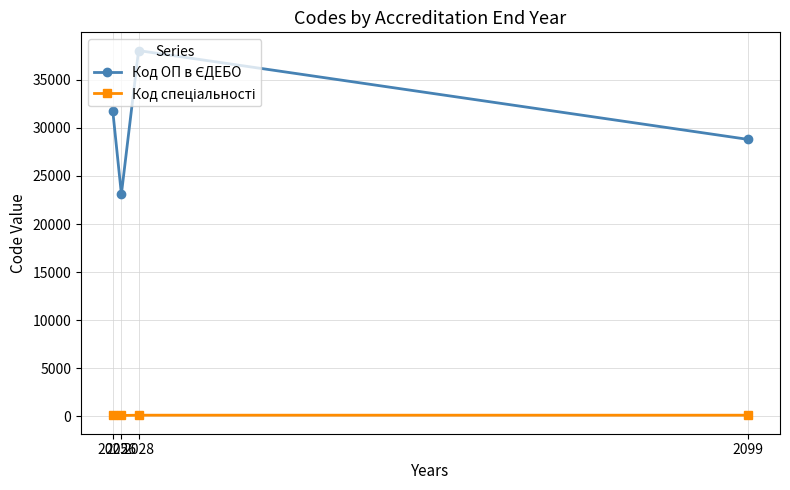

What is the maximum value shown in the chart?

38050.5